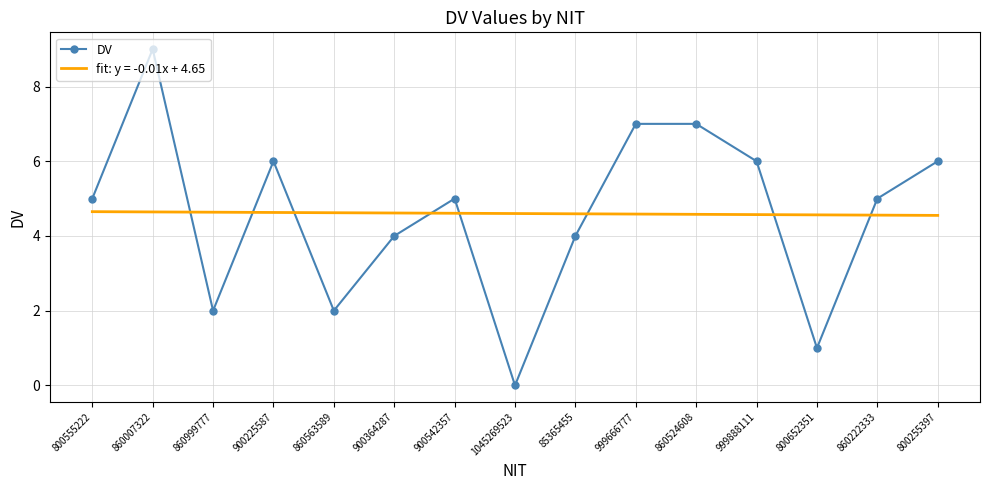

What position from the right is 860563589?

11